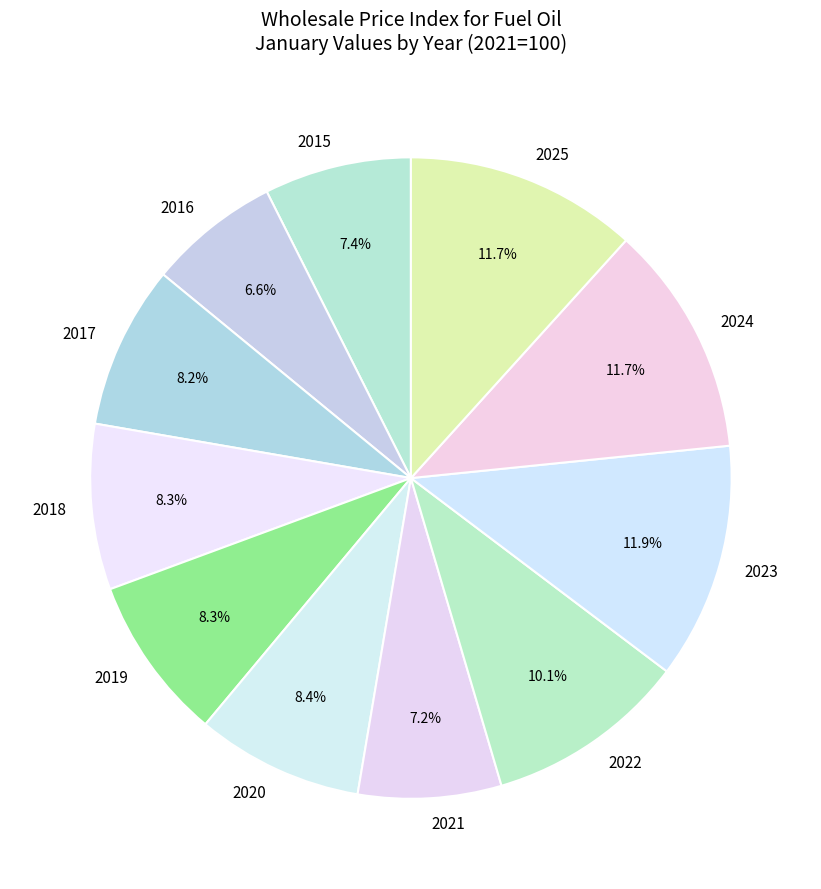

To the nearest percent, what is the difference between the 2025 and 2022 slice percentages?

2%